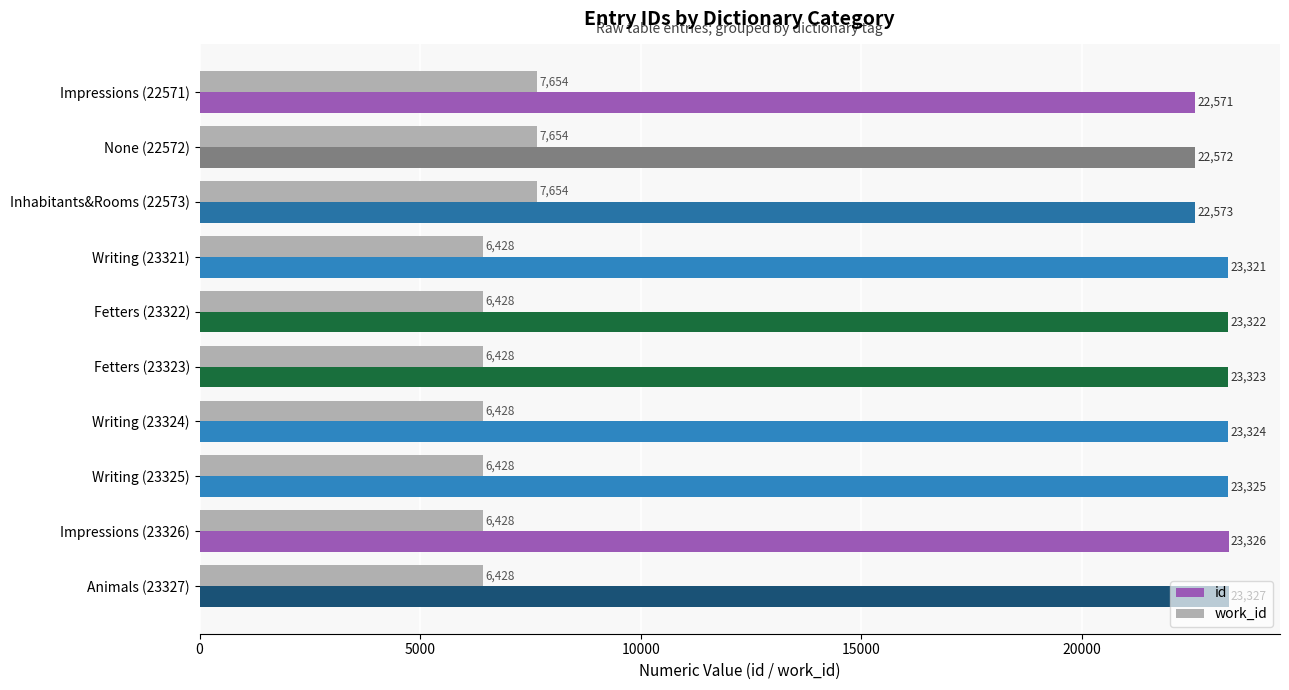

What is the sum of all work_id values?

67958